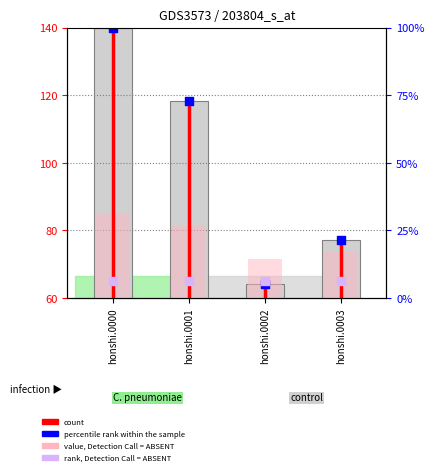

Is the value of rank, Detection Call = ABSENT at honshi.0001 greater than the value of percentile rank within the sample at honshi.0003?

No